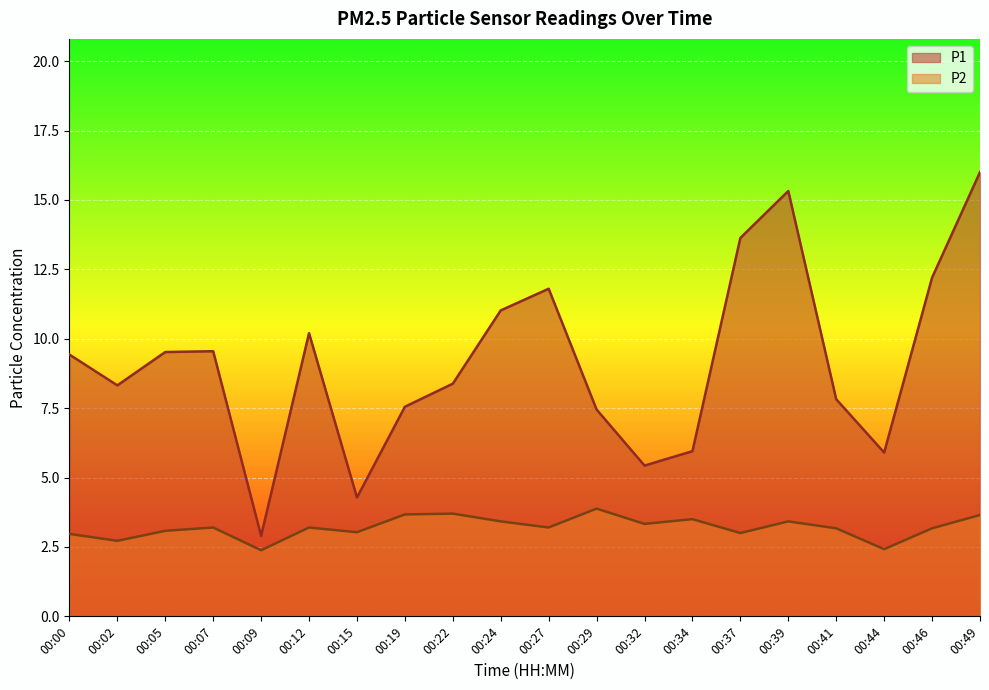

Reading right to left, what are all the values shown in this chart?

P1: 00:49=16.0	00:46=12.2	00:44=5.9	00:41=7.8	00:39=15.3	00:37=13.6	00:34=6.0	00:32=5.4	00:29=7.5	00:27=11.8	00:24=11.0	00:22=8.4	00:19=7.5	00:15=4.3	00:12=10.2	00:09=2.9	00:07=9.6	00:05=9.5	00:02=8.3	00:00=9.4
P2: 00:49=3.6	00:46=3.2	00:44=2.4	00:41=3.2	00:39=3.4	00:37=3.0	00:34=3.5	00:32=3.3	00:29=3.9	00:27=3.2	00:24=3.4	00:22=3.7	00:19=3.7	00:15=3.0	00:12=3.2	00:09=2.4	00:07=3.2	00:05=3.1	00:02=2.7	00:00=3.0